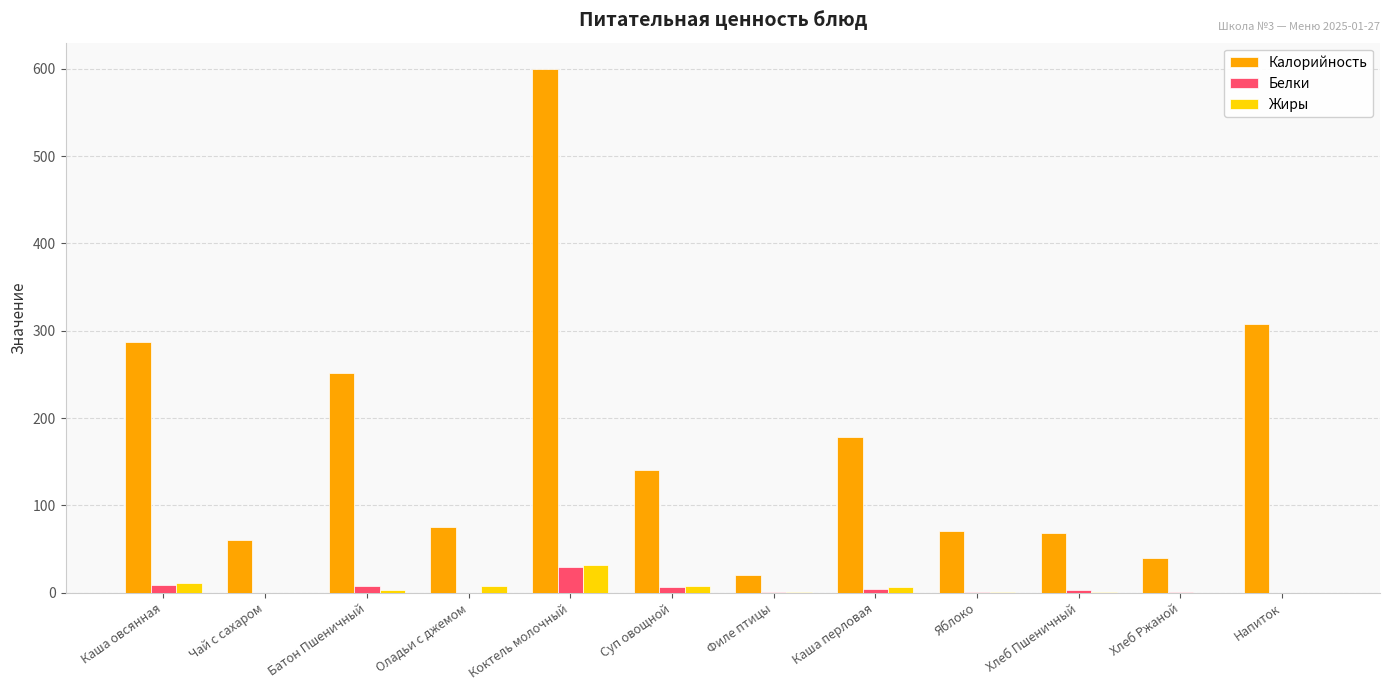

How many data points does each series have?

12